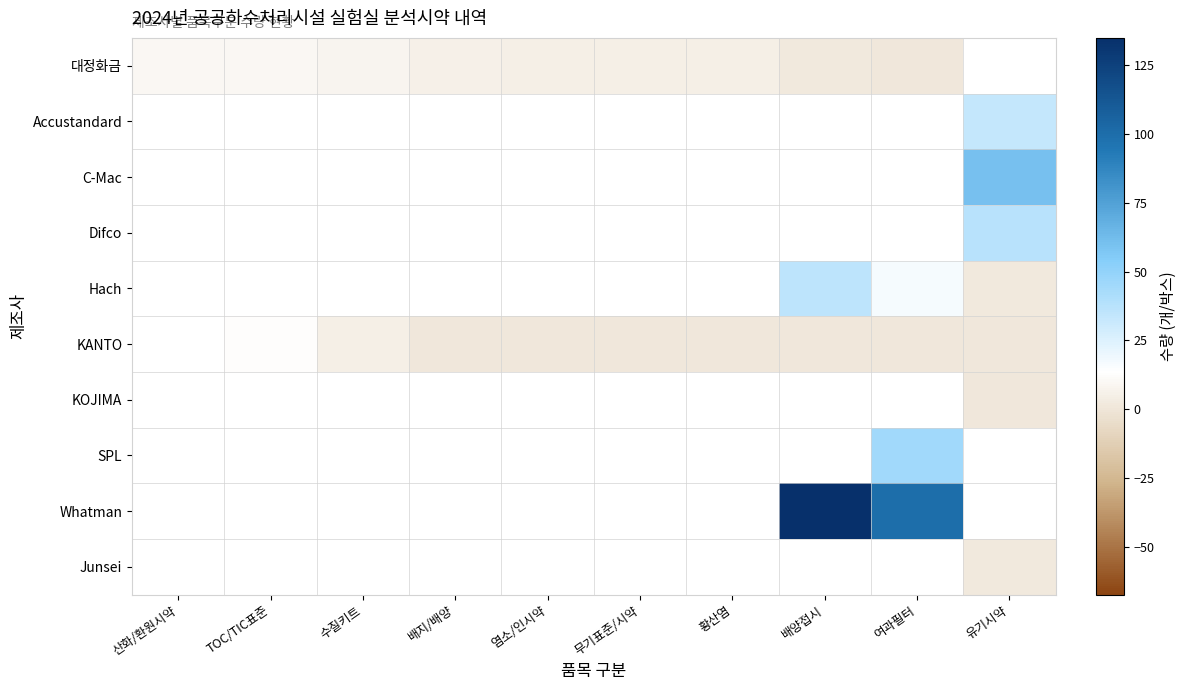

At which category does the chart reach its peak across all series?

배양접시